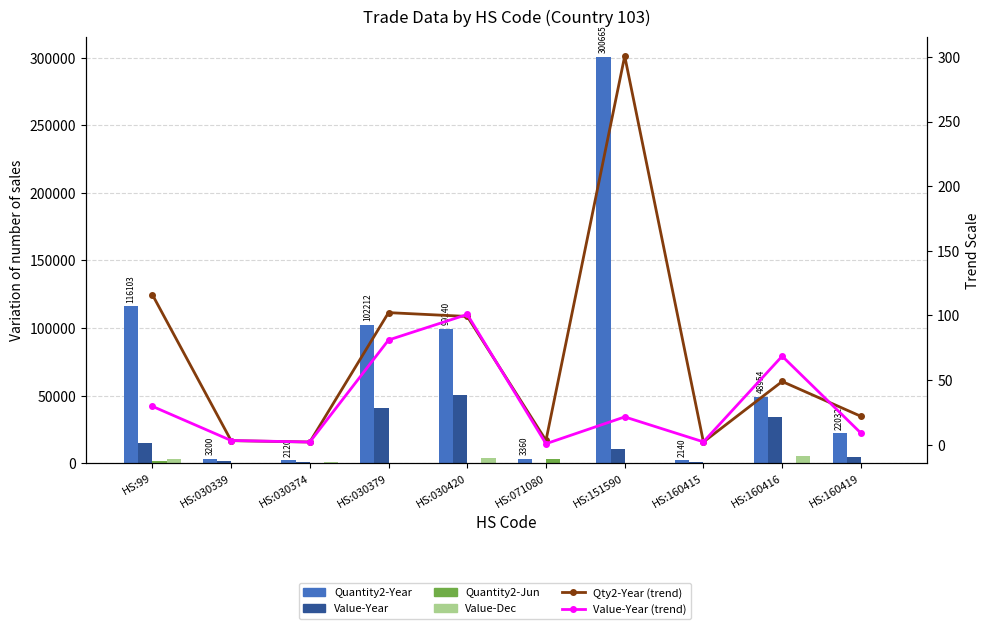

Which category has the highest value in the Quantity2-Jun series?

HS:071080